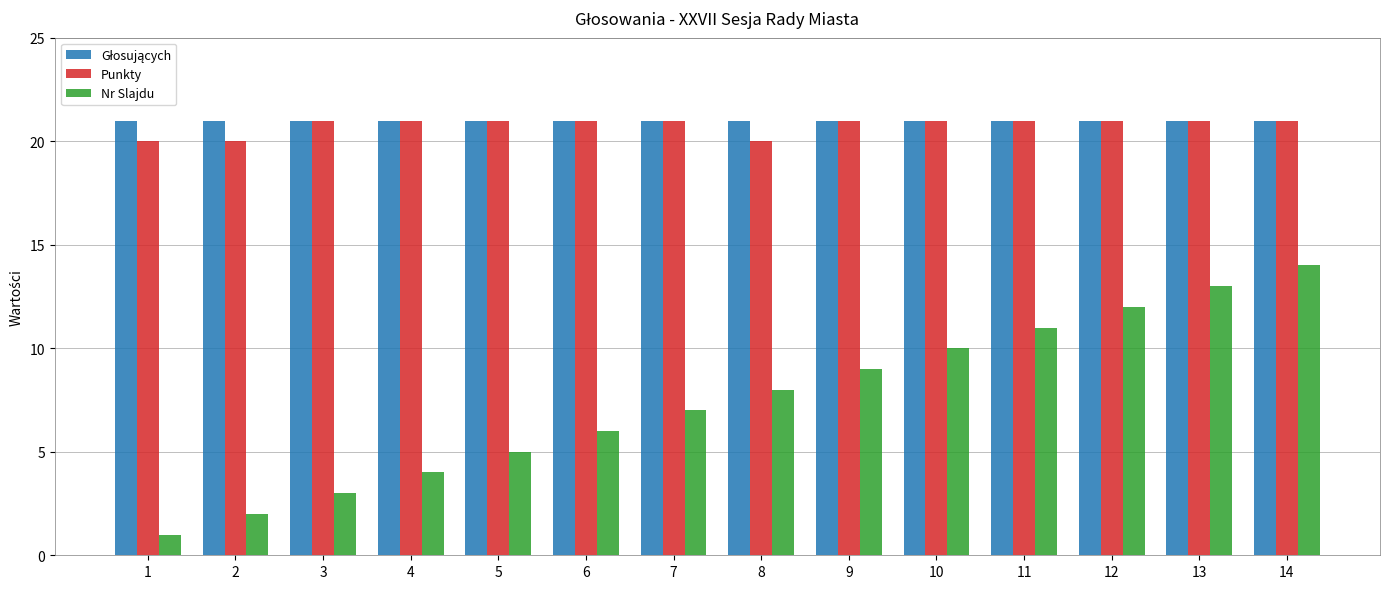

What is the total value across all series at 13?

55